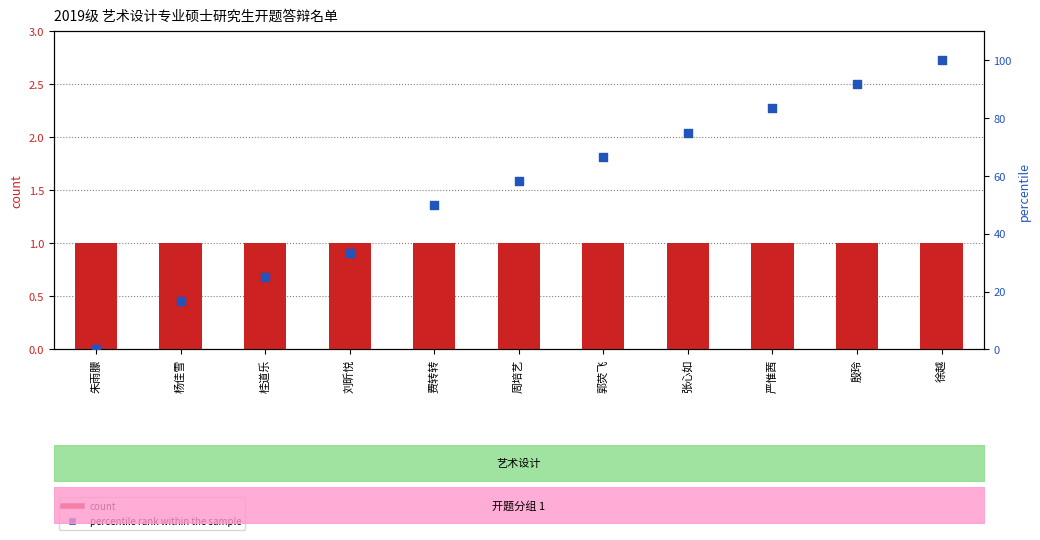

At how many categories does at least one series exceed 56?

6